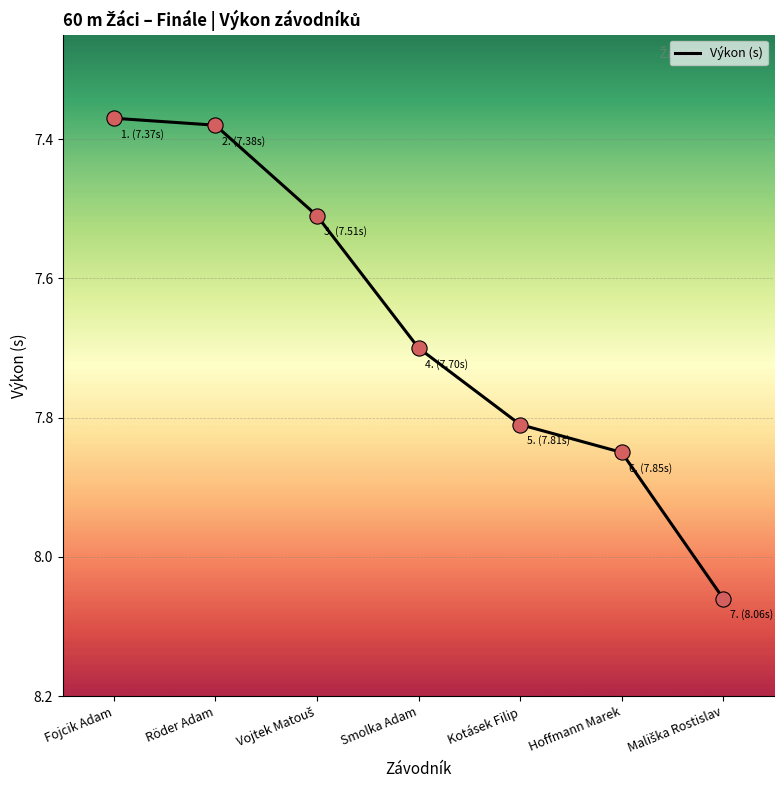

What is the ratio of the value at Fojcik Adam to the value at Hoffmann Marek?

0.9